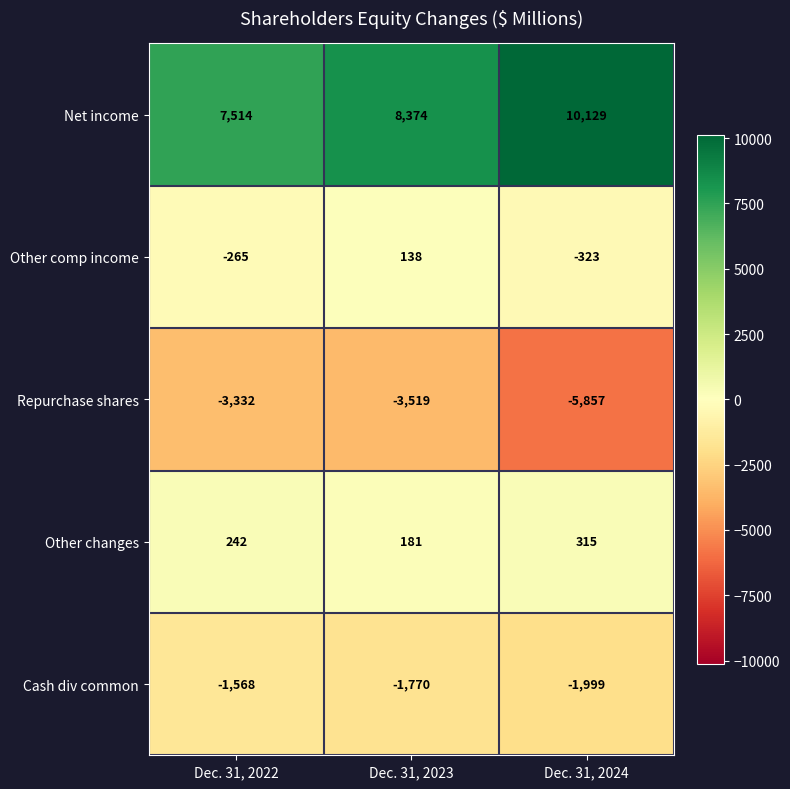

Reading left to right, extract all data points from this chart.

Net income: 7514	8374	10129
Other comp income: -265	138	-323
Repurchase shares: -3332	-3519	-5857
Other changes: 242	181	315
Cash div common: -1568	-1770	-1999